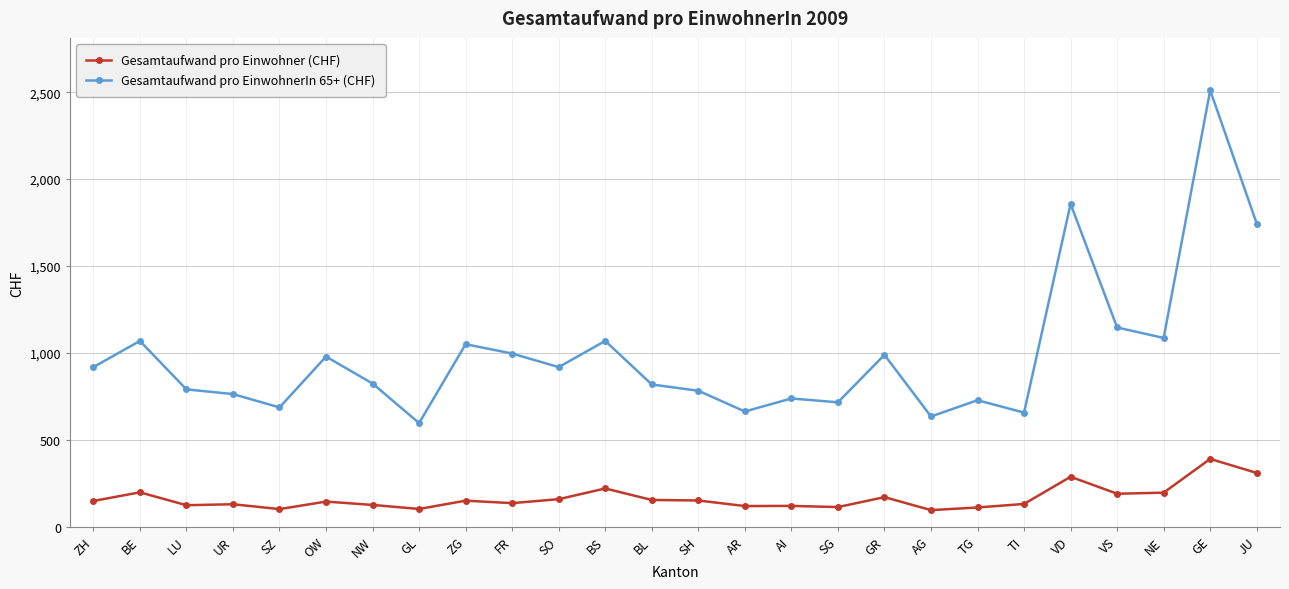

What is the total value across all series at AI?

859.3